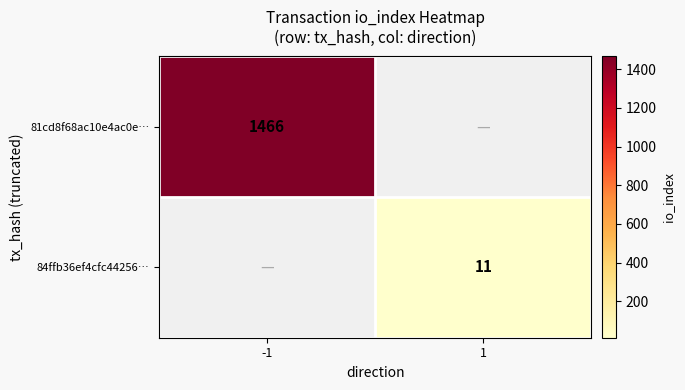

The value of 81cd8f68ac10e4ac0e… at -1 is 1466. True or false?

True